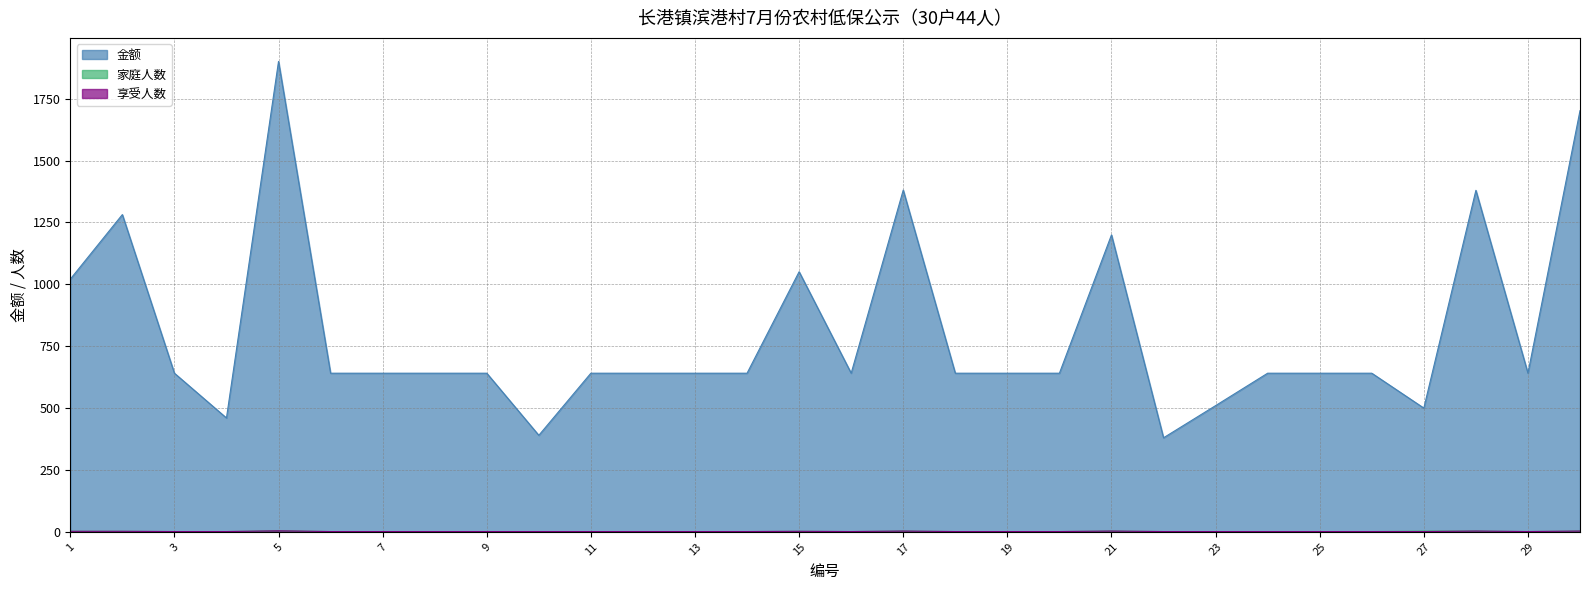

Does the chart have visible grid lines?

Yes